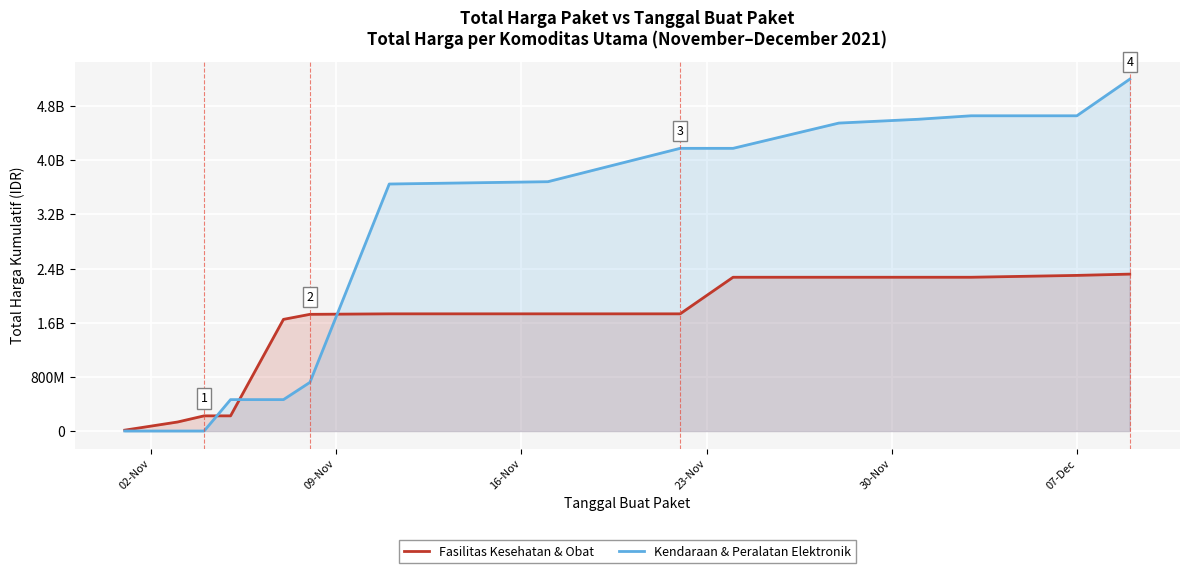

What are all the series names shown in the legend?

Fasilitas Kesehatan & Obat, Kendaraan & Peralatan Elektronik